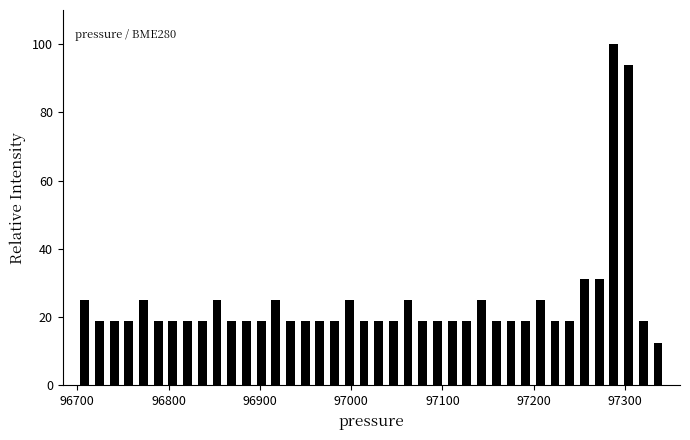

Around what value on the x-axis is the tallest bar? Give the approximate position of its centre, as read against the axis.

97290